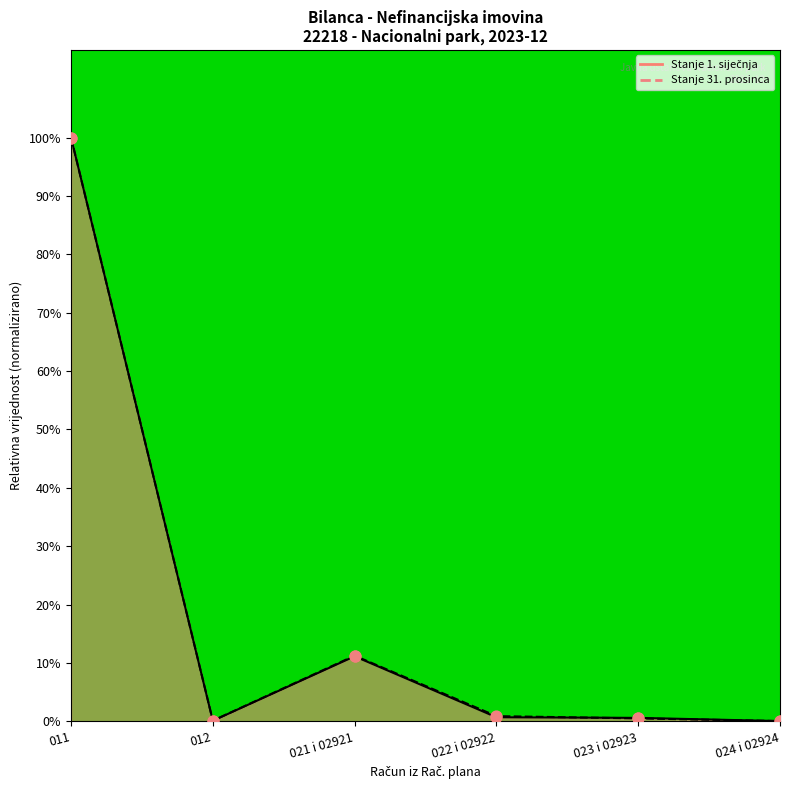

Is the value of Stanje 31. prosinca at 024 i 02924 greater than the value of Stanje 1. siječnja at 023 i 02923?

No